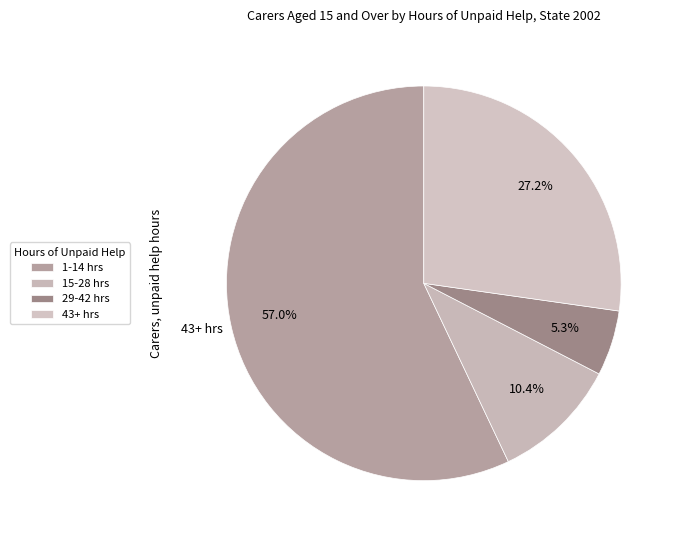

Rank the categories by value from lowest to highest.

29-42 hours unpaid help per week, 15-28 hours unpaid help per week, 43 or more hours unpaid help per week, 1-14 hours unpaid help per week